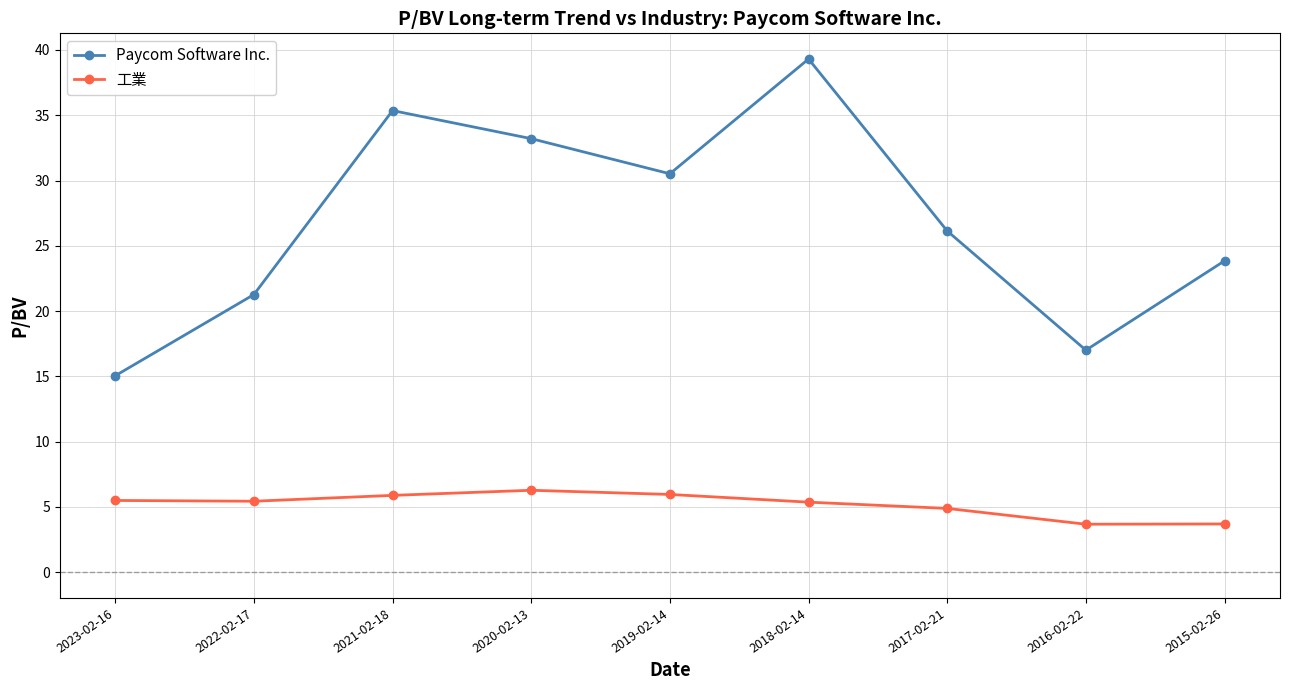

True or false: 工業 and Paycom Software Inc. intersect in this chart.

False